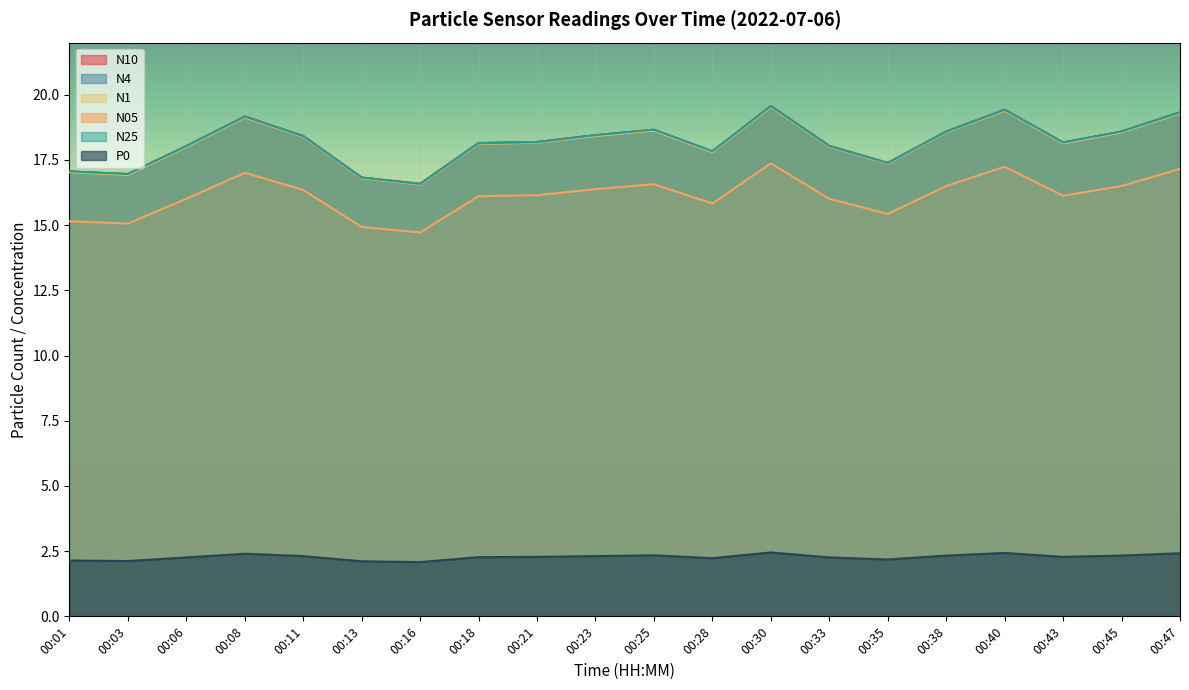

How many lines are shown in the chart?

6